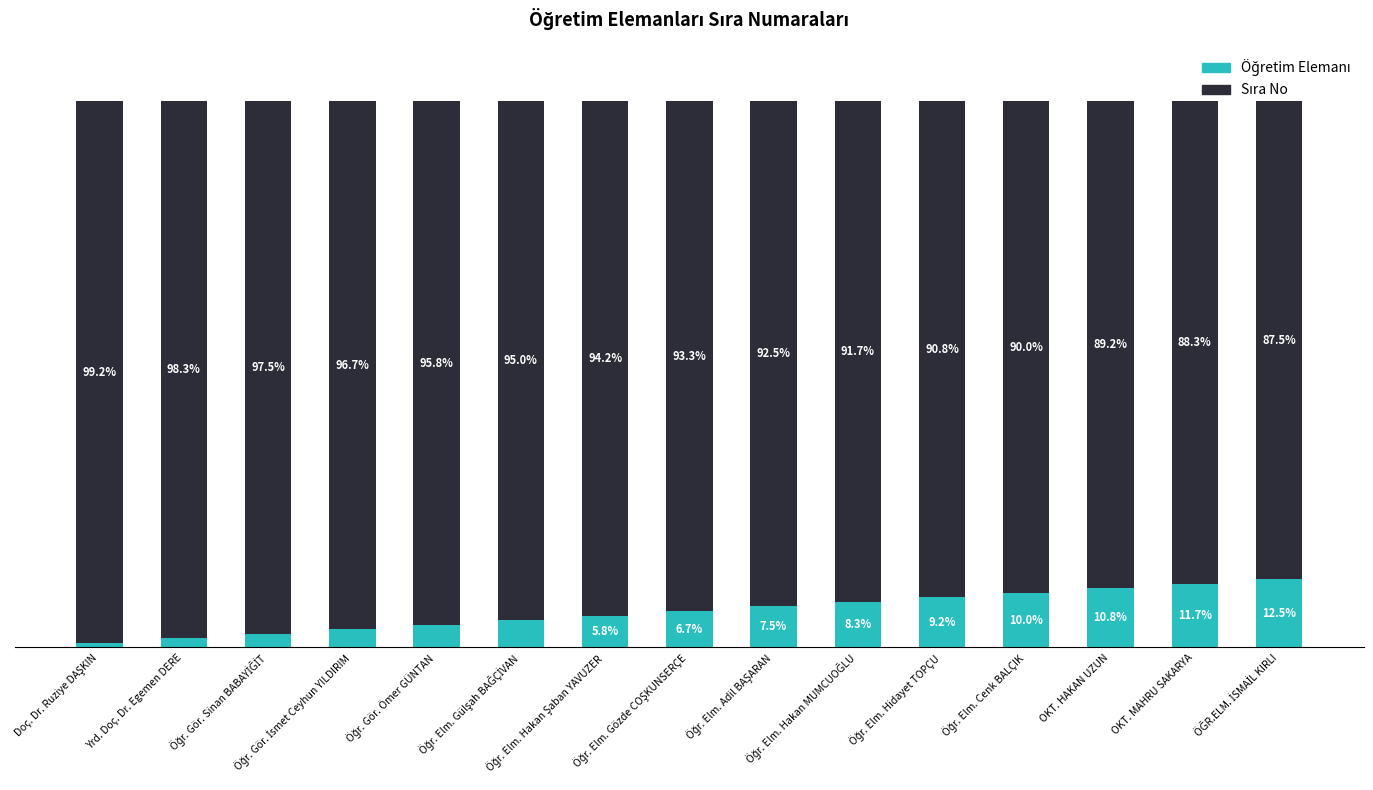

Are the bars grouped side by side (vs. stacked)?

No